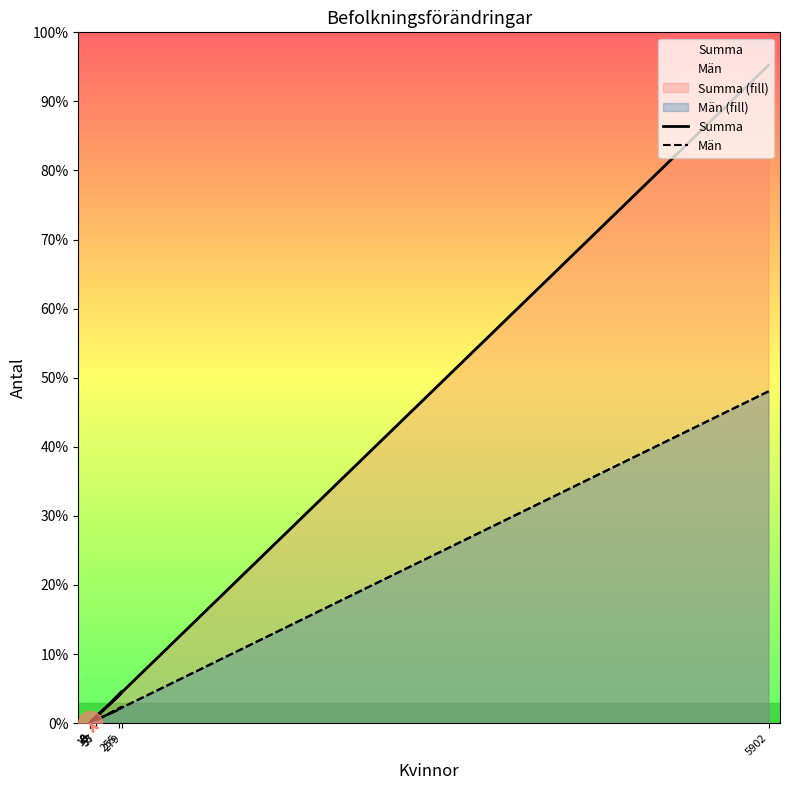

Which series reaches the maximum Y coordinate?

Summa